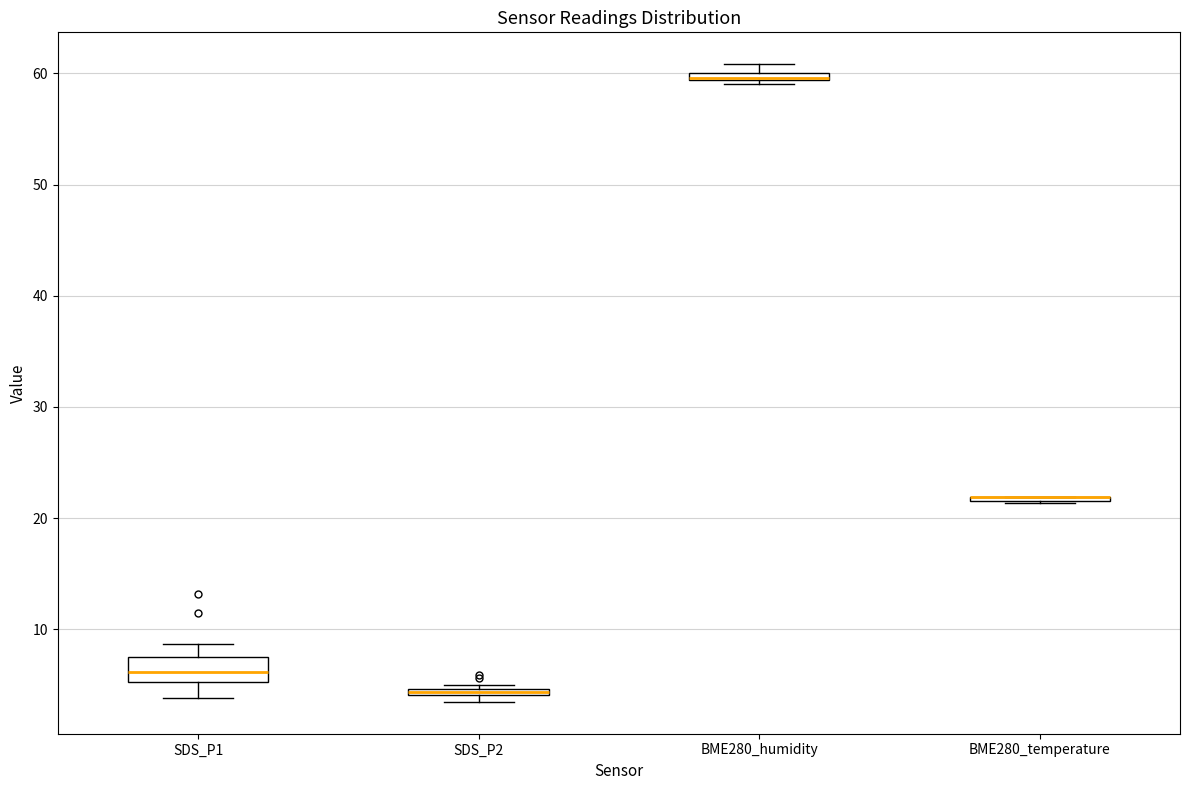

Where is the upper edge of the box for SDS_P2 on the y-axis? The values are not printed on the chart, so give them approximately, as read against the axis.

5